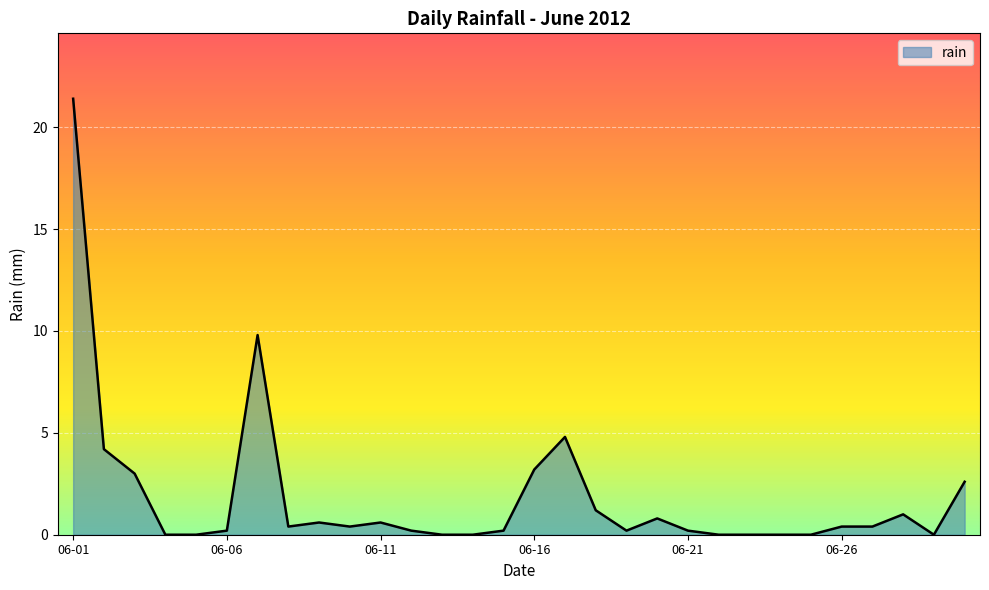

What is the greatest value displayed?

21.4